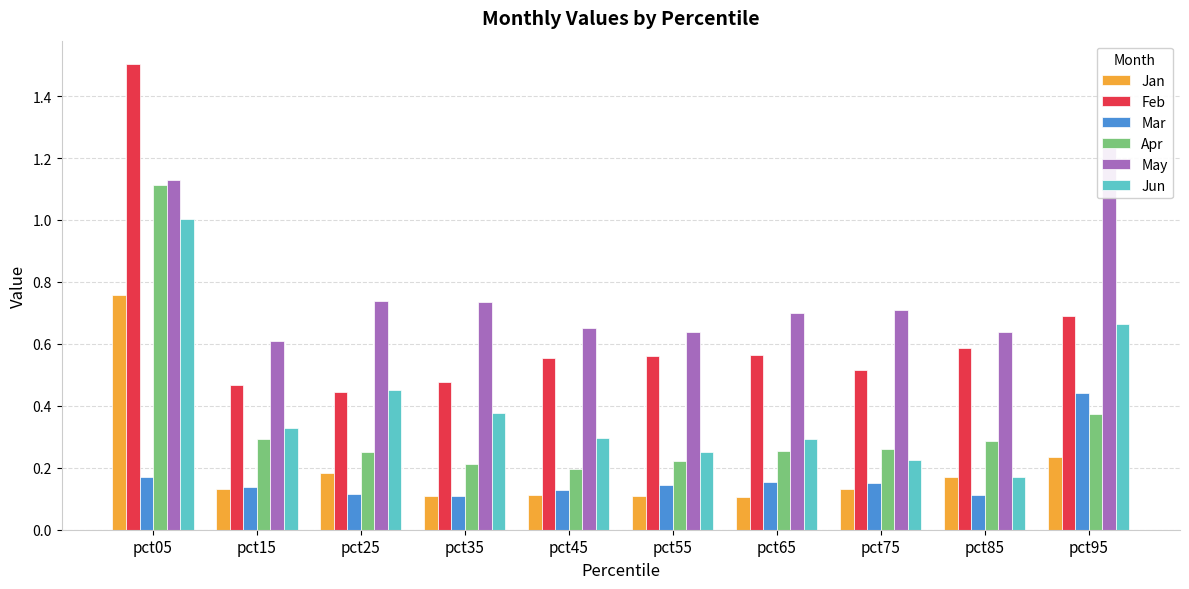

List the labels in order of Jan value, smallest first.

pct65, pct35, pct55, pct45, pct15, pct75, pct85, pct25, pct95, pct05